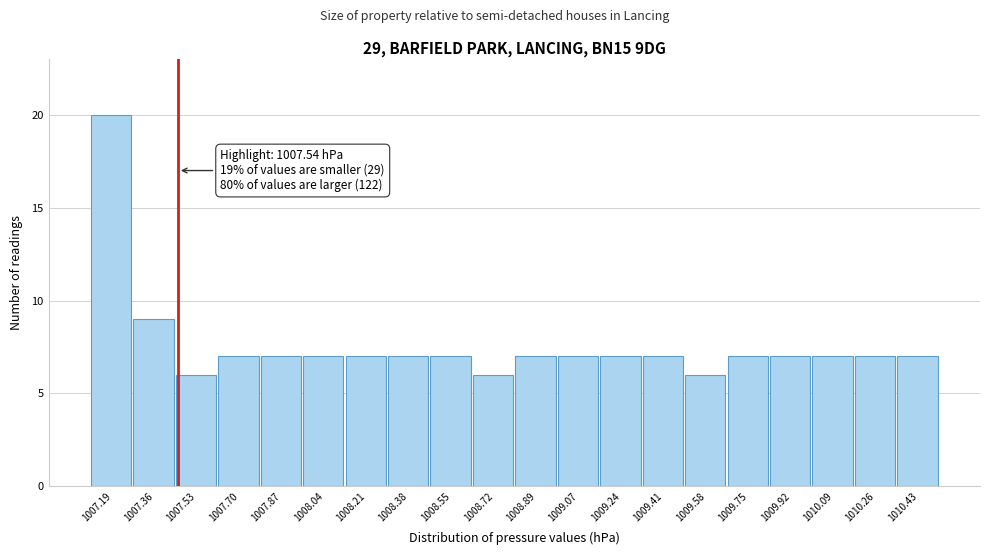

Reading left to right, list all the values displayed in this chart.

20	9	6	7	7	7	7	7	7	6	7	7	7	7	6	7	7	7	7	7